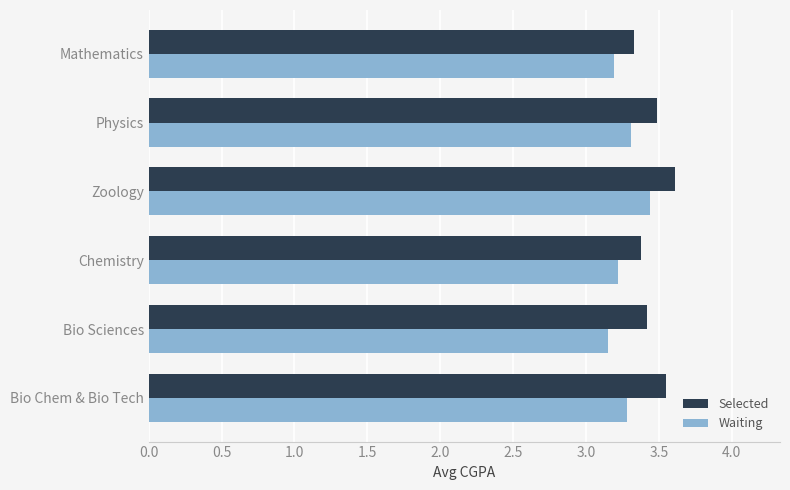

What is the spread (max minus min) of values at Bio Chem & Bio Tech?

0.3